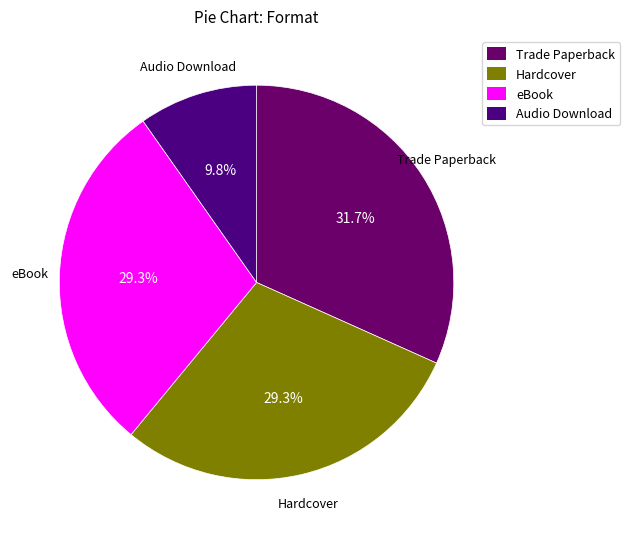

Does any single category account for the majority?

No